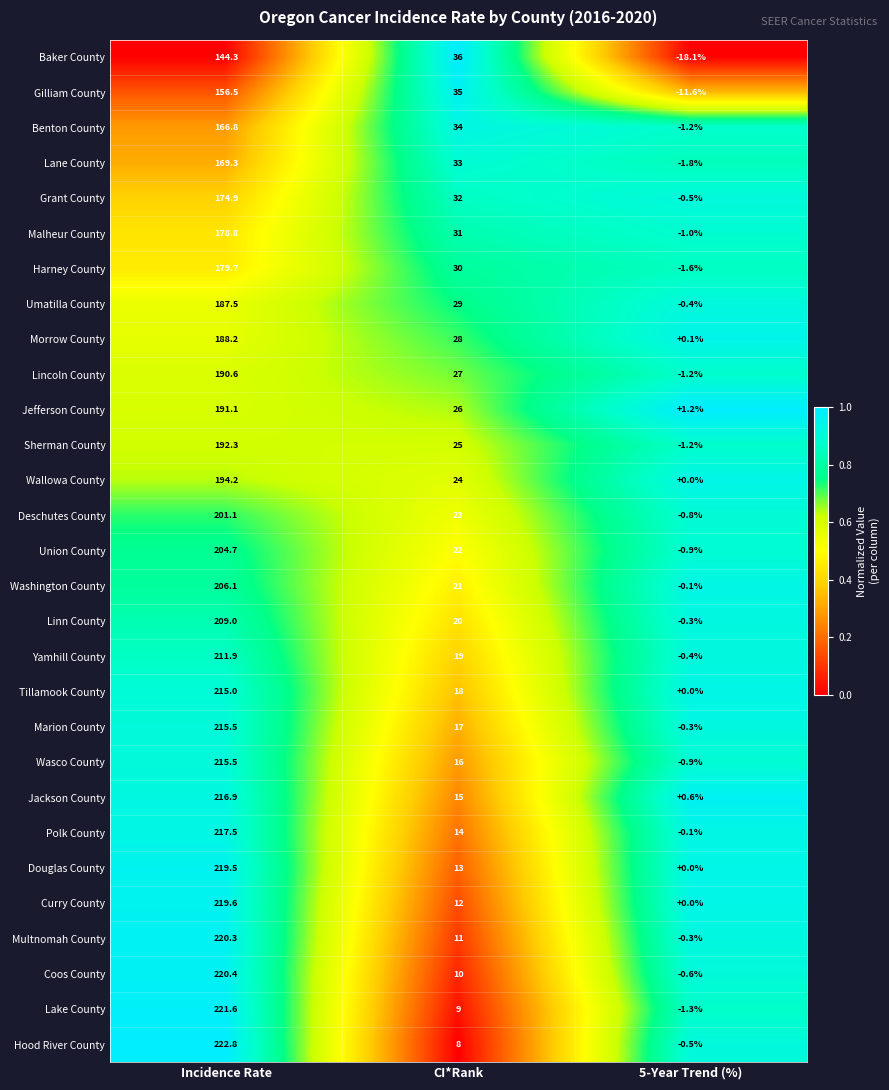

What is the total value across all series at Incidence Rate?

5751.6